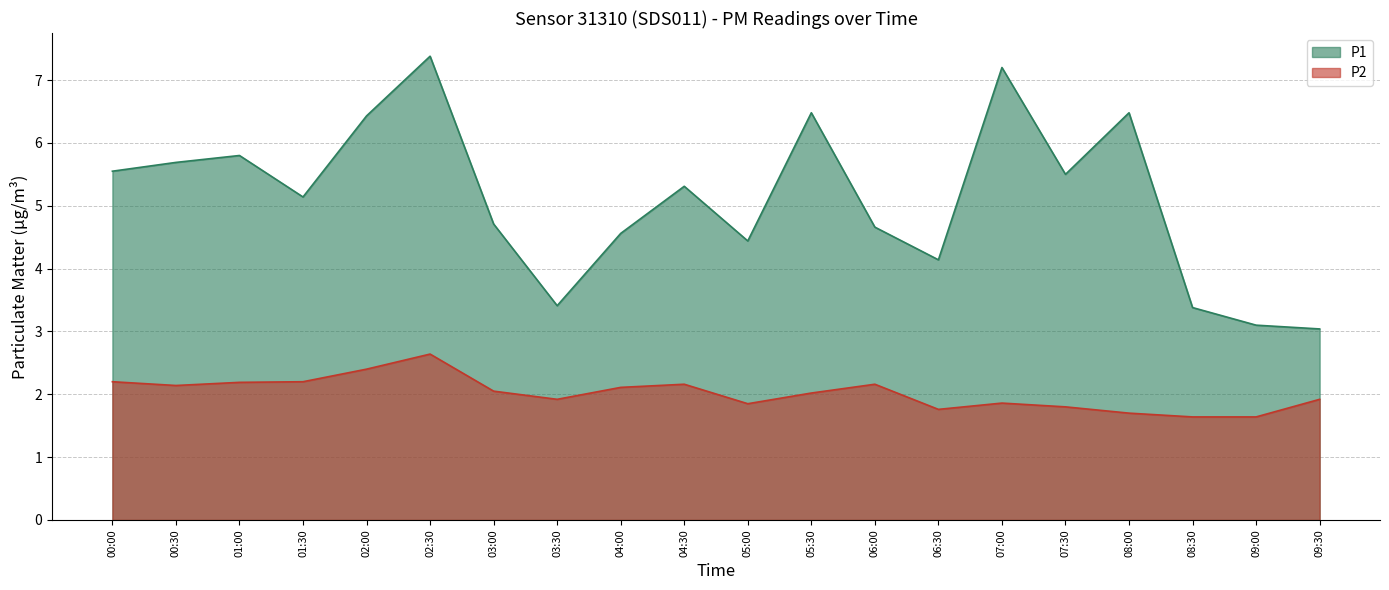

Does the chart have visible grid lines?

Yes